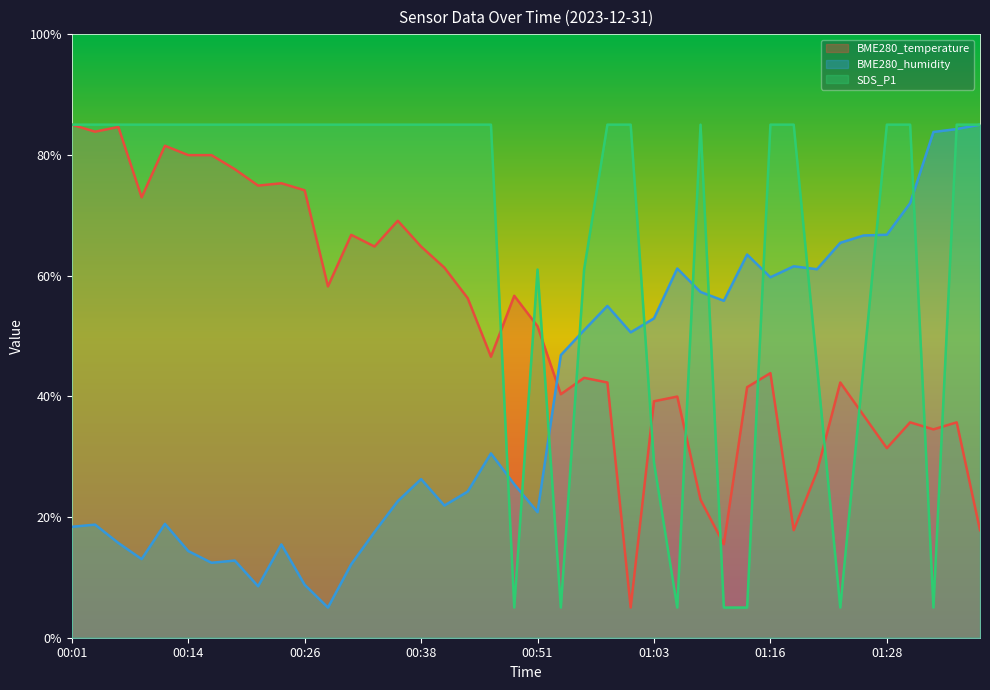

True or false: BME280_humidity and SDS_P1 intersect in this chart.

True